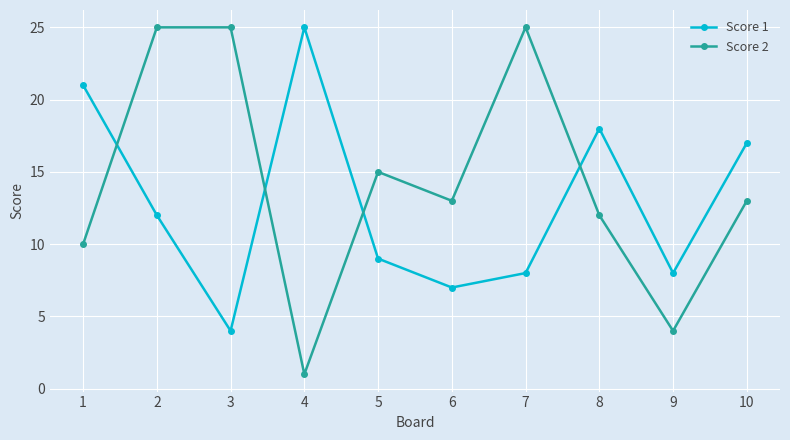

Does the chart display data point markers on the line(s)?

Yes